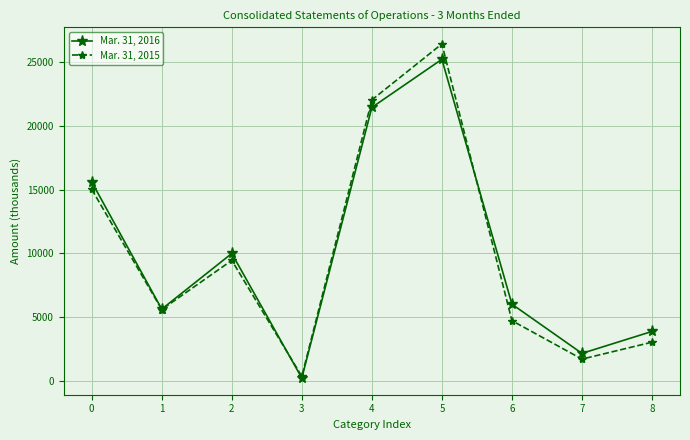

True or false: Mar. 31, 2015 has a value of 23409 at 0.

False